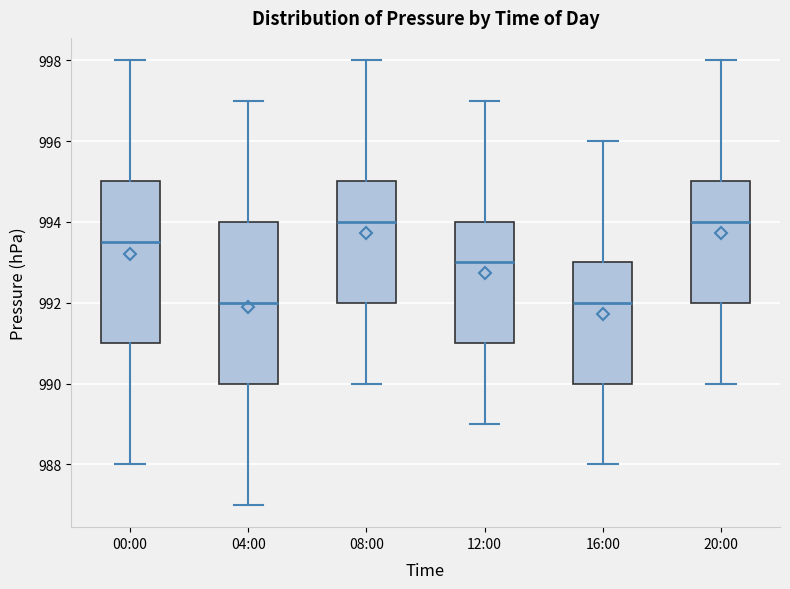

Reading left to right, transcribe this box plot: for each box, give where its median line is, the range the box spans, and where its two whiskers end, as read against the y-axis. The values are not printed on the chart, so give them approximately, as read against the axis.

00:00: median 993.6, box 991.0 to 995.0, whiskers 988.0 to 998.0
04:00: median 992.0, box 990.0 to 994.0, whiskers 987.0 to 997.0
08:00: median 994.0, box 992.0 to 995.0, whiskers 990.0 to 998.0
12:00: median 993.0, box 991.0 to 994.0, whiskers 989.0 to 997.0
16:00: median 992.0, box 990.0 to 993.0, whiskers 988.0 to 996.0
20:00: median 994.0, box 992.0 to 995.0, whiskers 990.0 to 998.0